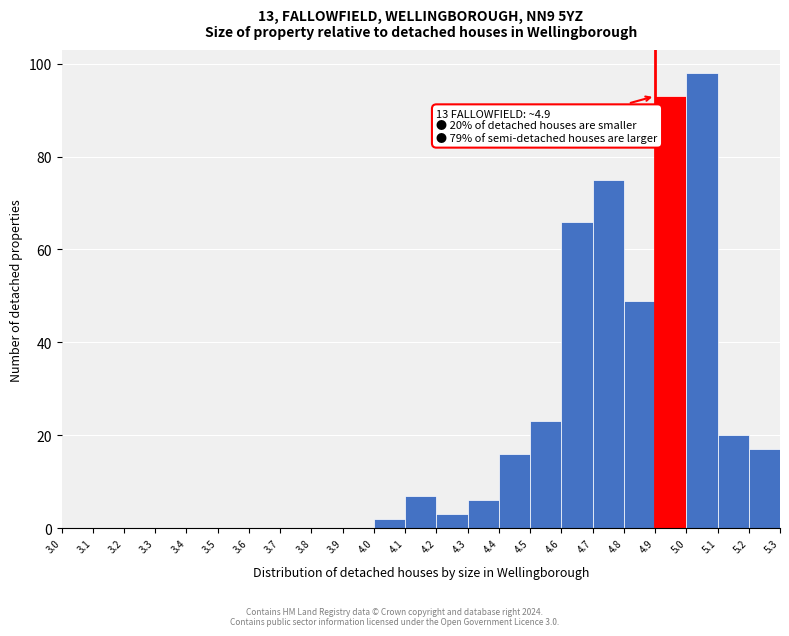

Over which range of the x-axis is the bar tallest?

5.0 to 5.1